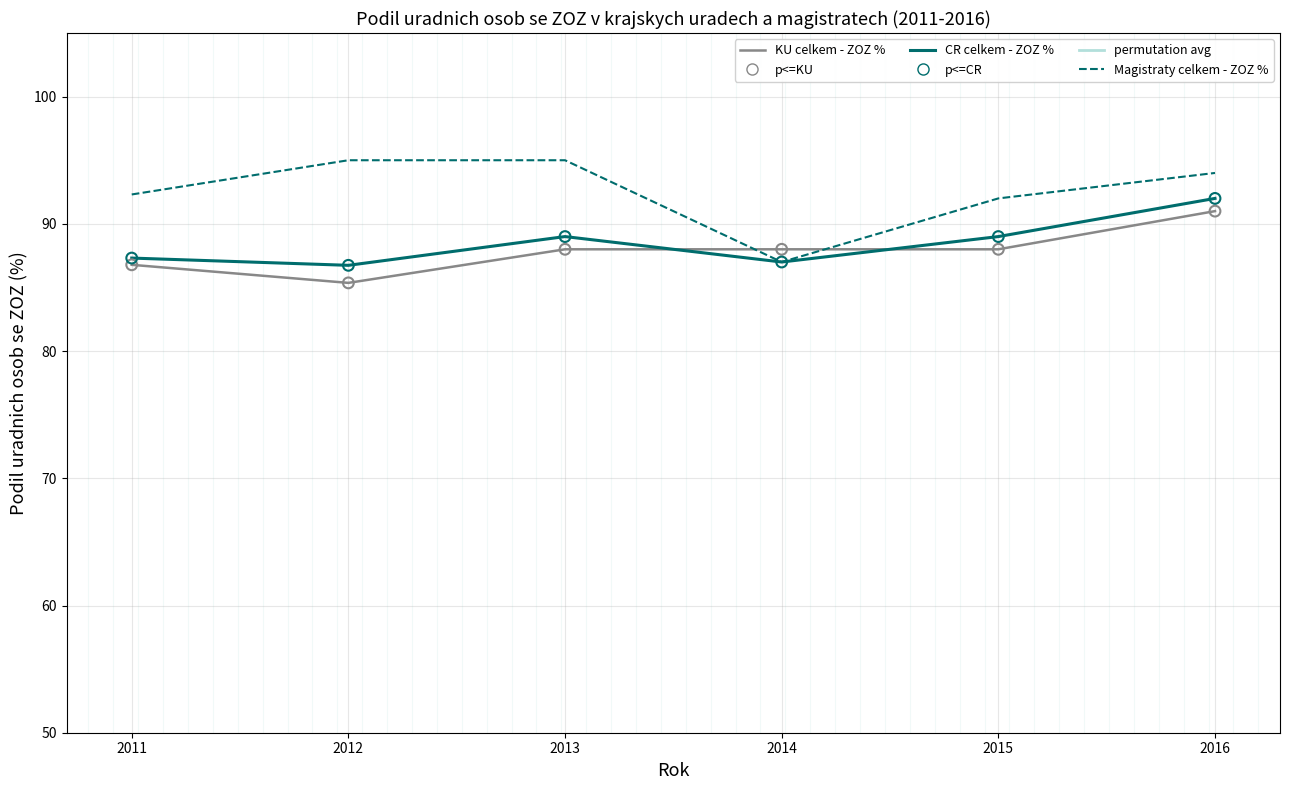

What is the spread (max minus min) of values at 2015?

4.0